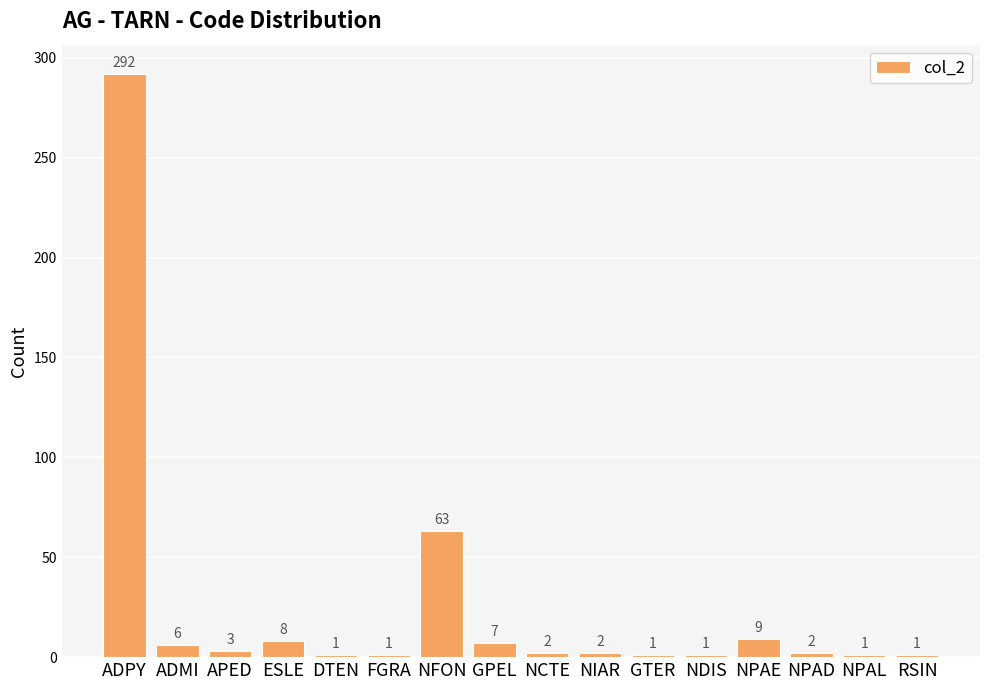

Is it true that the value at NFON is 44?

False